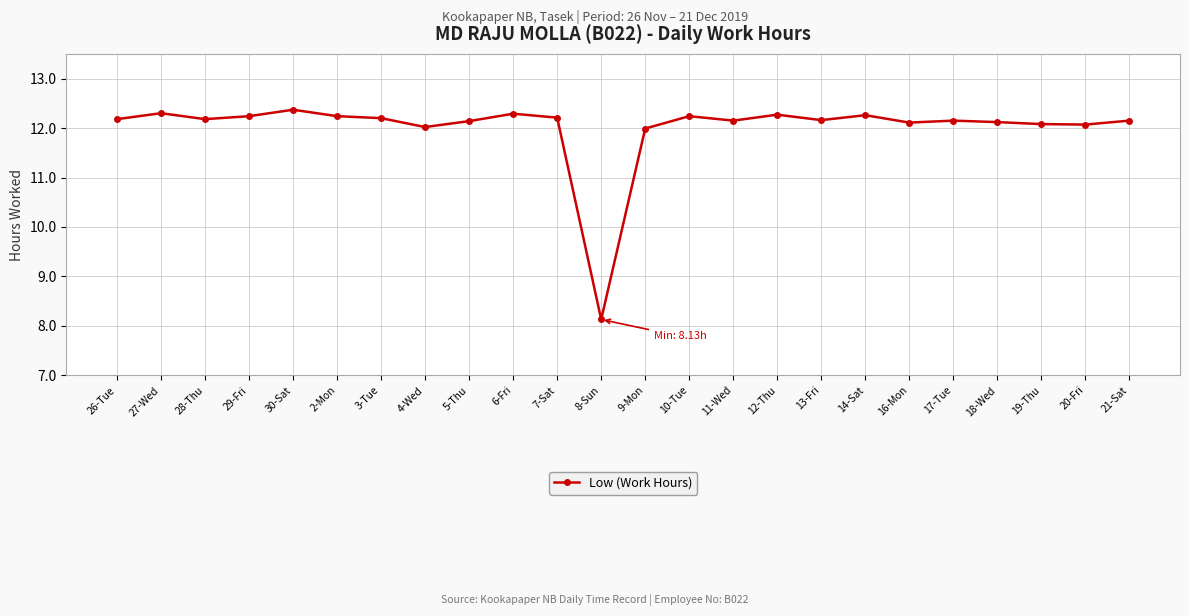

Count the number of data series in this chart.

1